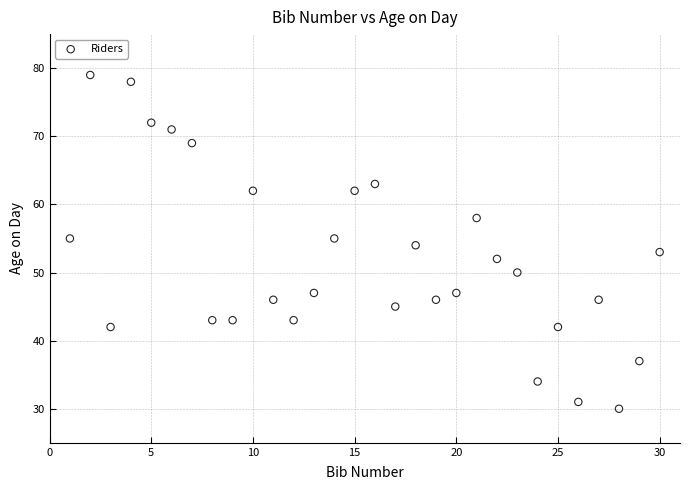

What is the range of Y values (max minus min)?

49